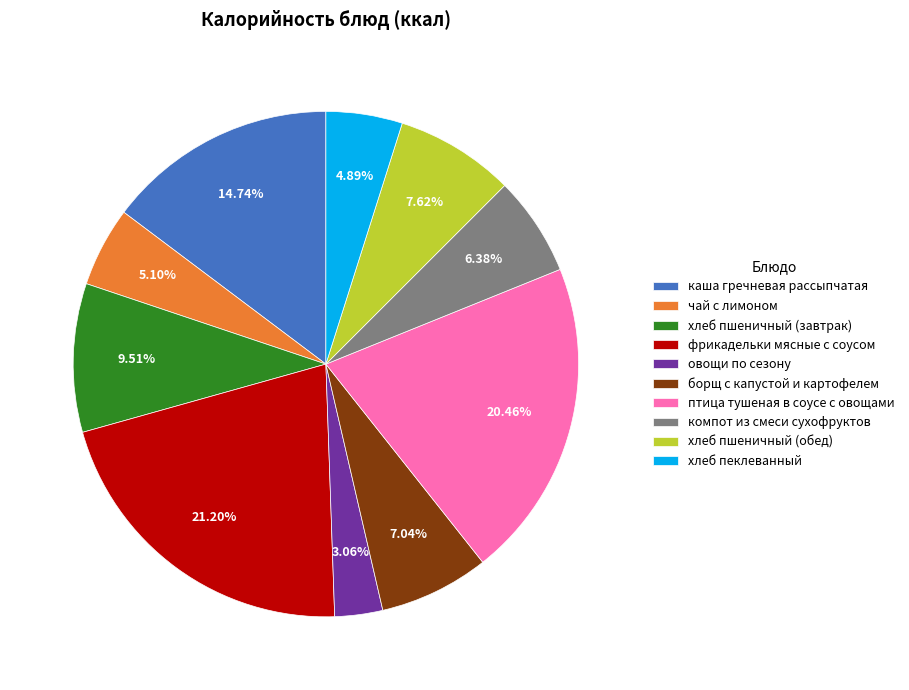

To the nearest percent, what is the difference between the largest and smallest slice percentages?

18%